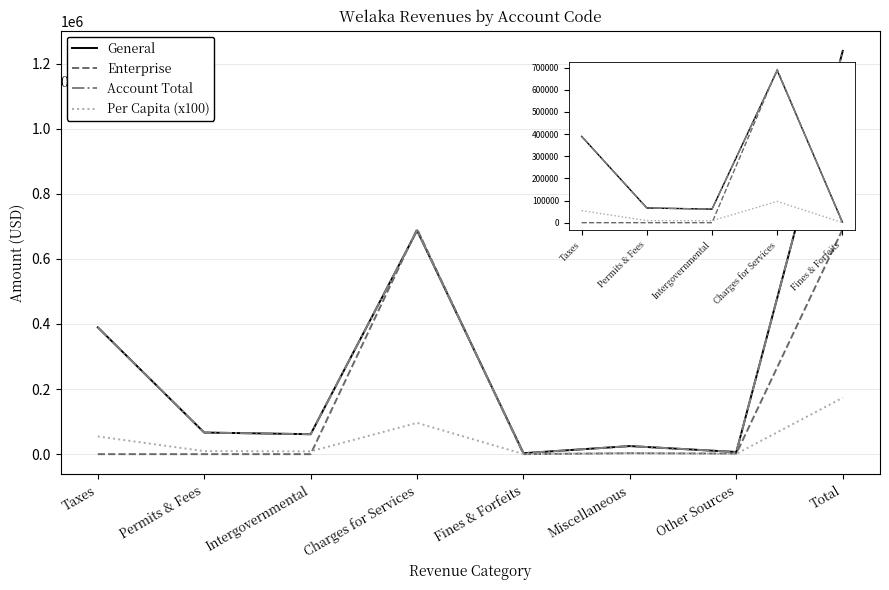

How many lines are shown in the chart?

4